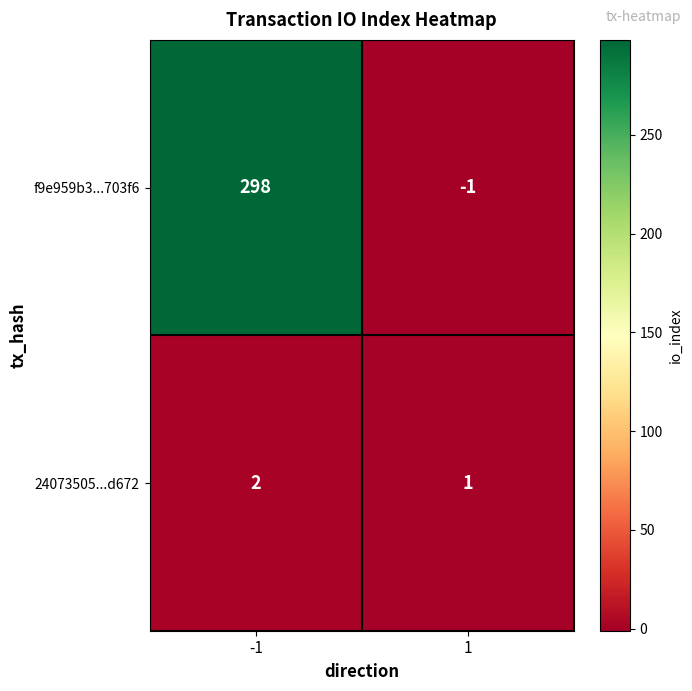

What is the sum of the 24073505...d672 values at 1 and -1?

3